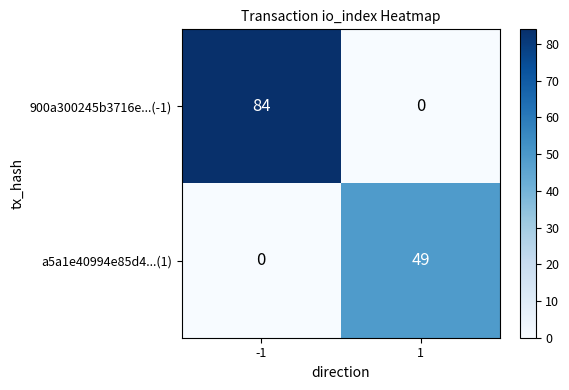

Which series has the largest range (max minus min)?

900a300245b3716e...(-1)